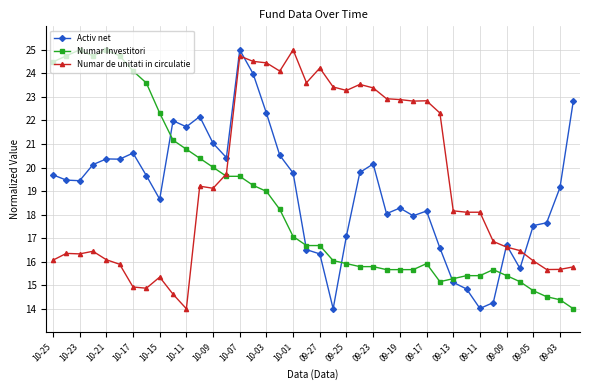

How many times do Activ net and Numar Investitori cross each other?

5